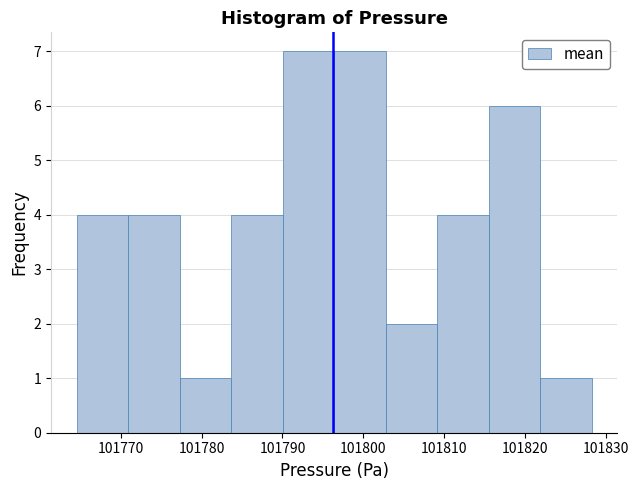

Reading left to right, list every bar in this chart as the range it spans on the x-axis followed by its height. Neither the bar edges nor the heights are printed on the chart, so give them approximately, as read against the axes.

101765 to 101771: 4
101771 to 101777: 4
101777 to 101784: 1
101784 to 101790: 4
101790 to 101796: 7
101796 to 101803: 7
101803 to 101809: 2
101809 to 101816: 4
101816 to 101822: 6
101822 to 101828: 1